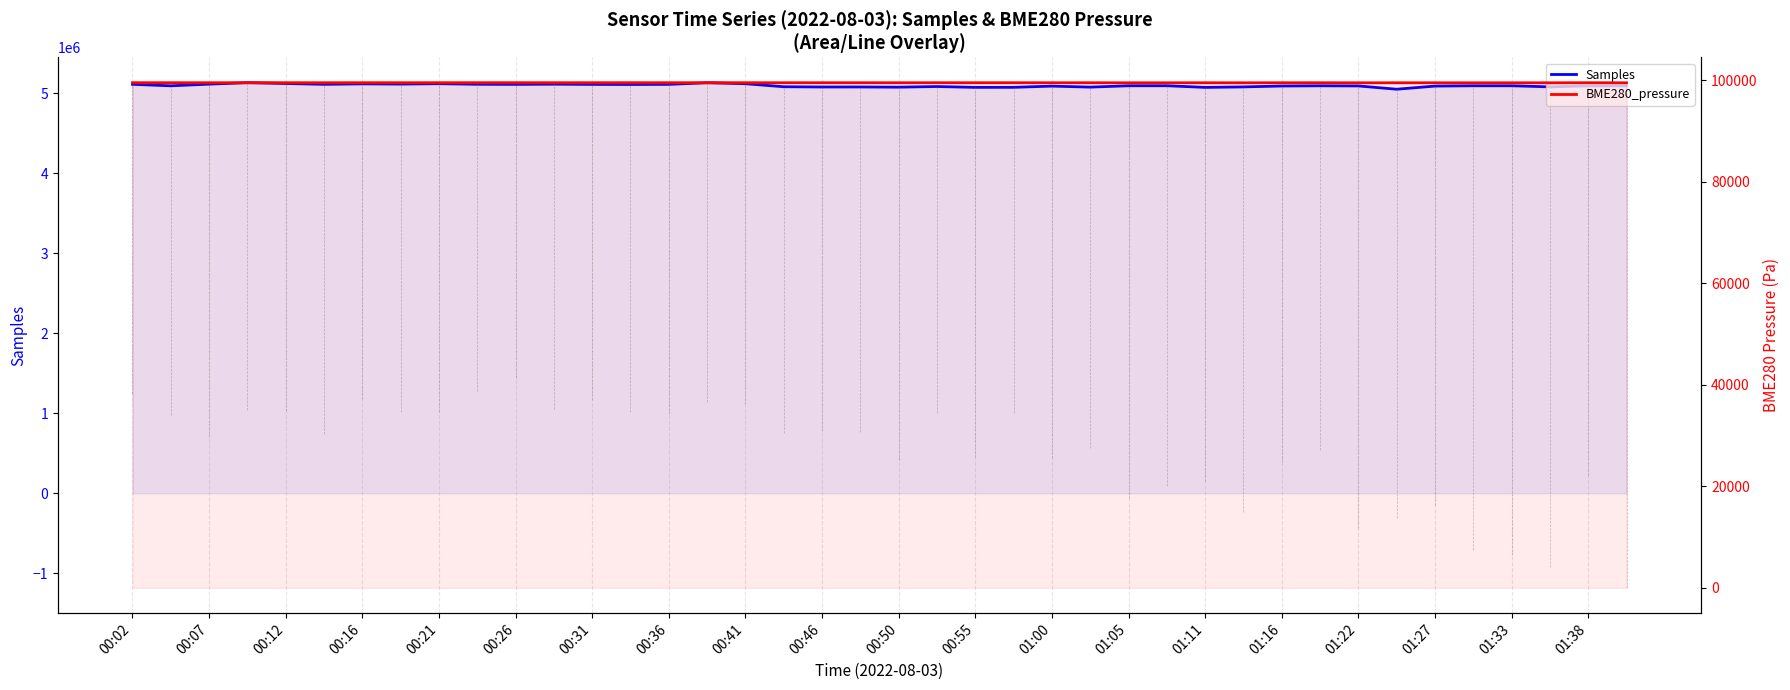

At which label does BME280_pressure first exceed 99505?

00:02